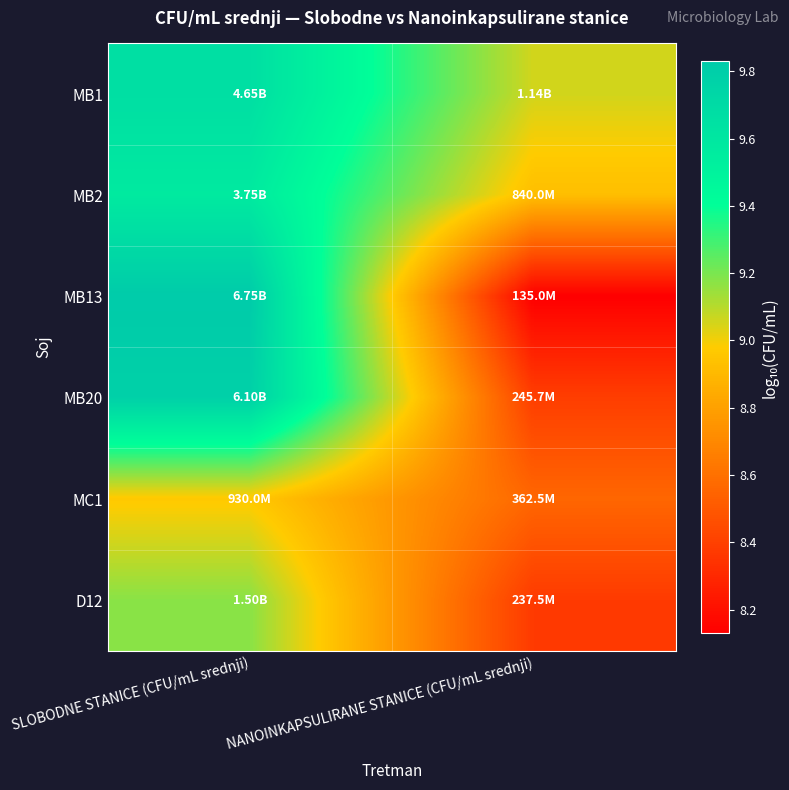

At how many categories does at least one series exceed 9?

2